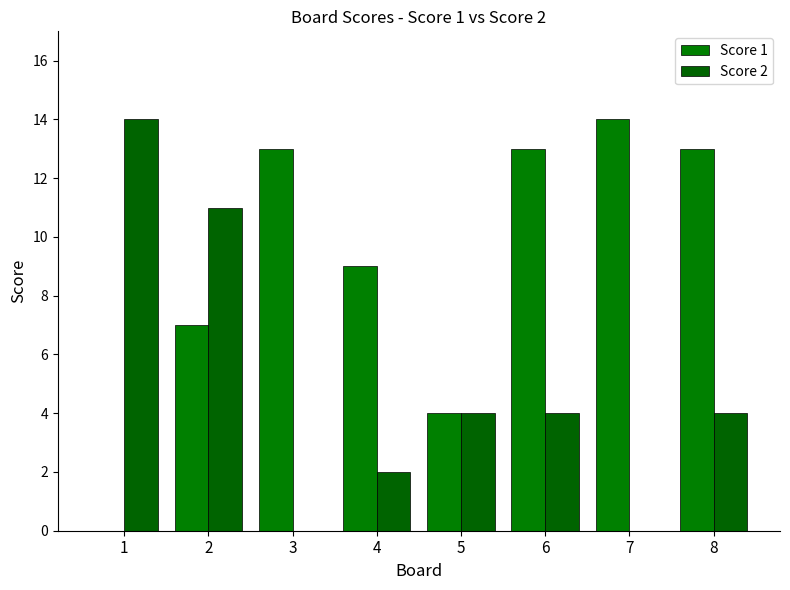

Which series has the largest total across all categories?

Score 1